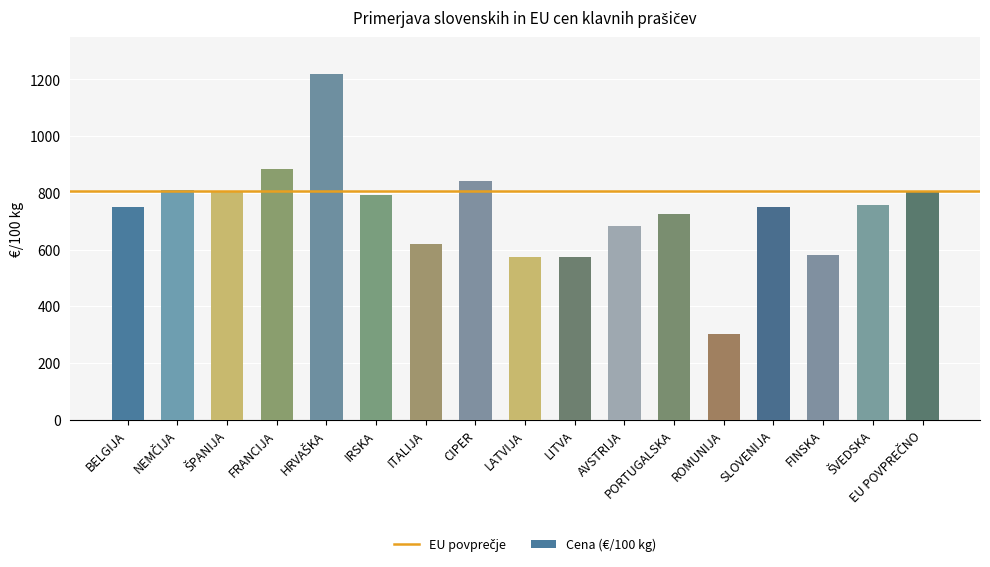

What is the greatest value displayed?

1220.7